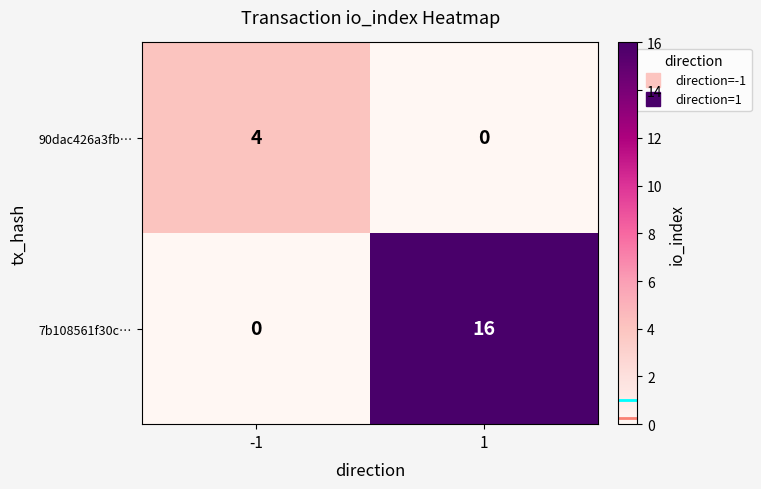

List the series in order of their peak value, lowest first.

90dac426a3fb…, 7b108561f30c…